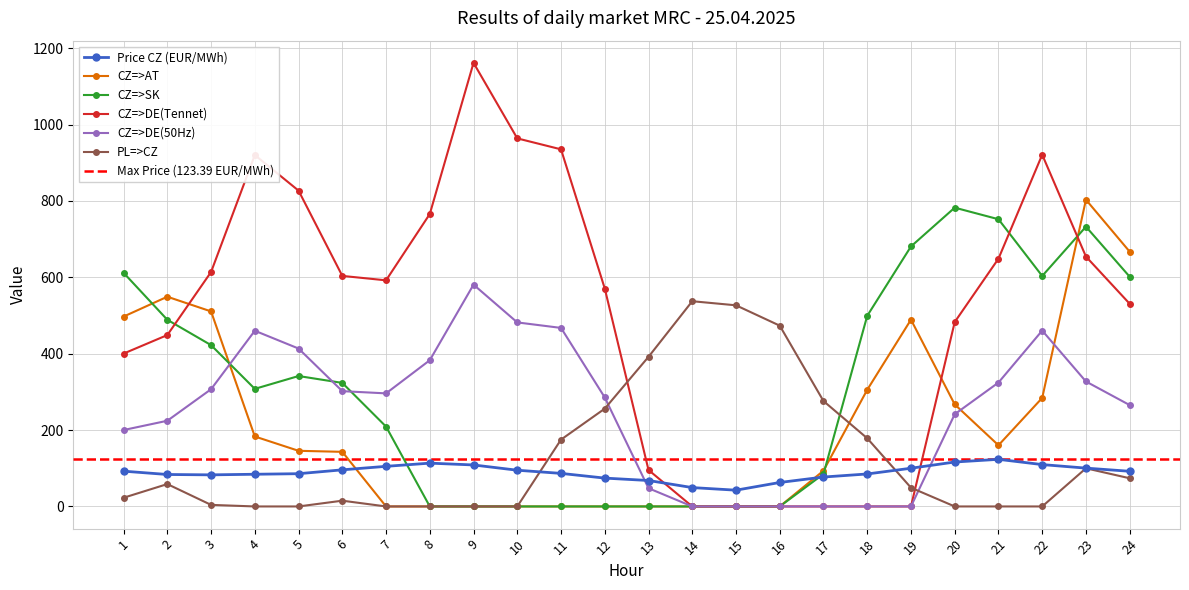

Reading left to right, extract all data points from this chart.

Price CZ (EUR/MWh): 92.4	83.7	82.7	84.3	85.8	95.9	105.0	113.4	108.7	94.9	86.6	74.2	67.9	49.4	42.6	62.8	77.0	85.1	100.1	116.3	123.4	109.6	100.4	92.1
CZ=>AT: 497.2	549.2	510.7	183.2	145.7	143.0	0.0	0.0	0.0	0.0	0.0	0.0	0.0	0.0	0.0	0.0	93.6	305.5	489.1	267.2	160.2	284.2	803.2	667.1
CZ=>SK: 611.8	488.8	422.4	307.9	341.5	323.5	209.1	0.0	0.0	0.0	0.0	0.0	0.0	0.0	0.0	0.0	84.9	499.2	680.8	782.4	752.1	603.5	732.6	601.5
CZ=>DE(Tennet): 400.3	448.8	613.9	920.2	827.0	603.7	592.1	765.8	1161.6	963.8	935.1	570.7	95.5	0.0	0.0	0.0	0.0	0.0	0.0	482.9	648.8	921.1	654.3	530.7
CZ=>DE(50Hz): 200.1	224.4	307.0	460.1	413.5	301.9	296.1	382.9	580.8	481.9	467.5	285.4	47.7	0.0	0.0	0.0	0.0	0.0	0.0	241.5	324.4	460.5	327.2	265.4
PL=>CZ: 22.8	58.6	4.1	0.0	0.0	15.1	0.0	0.0	0.0	0.0	175.0	256.1	391.8	537.4	526.7	473.4	276.0	178.5	49.1	0.0	0.0	0.0	99.9	73.8